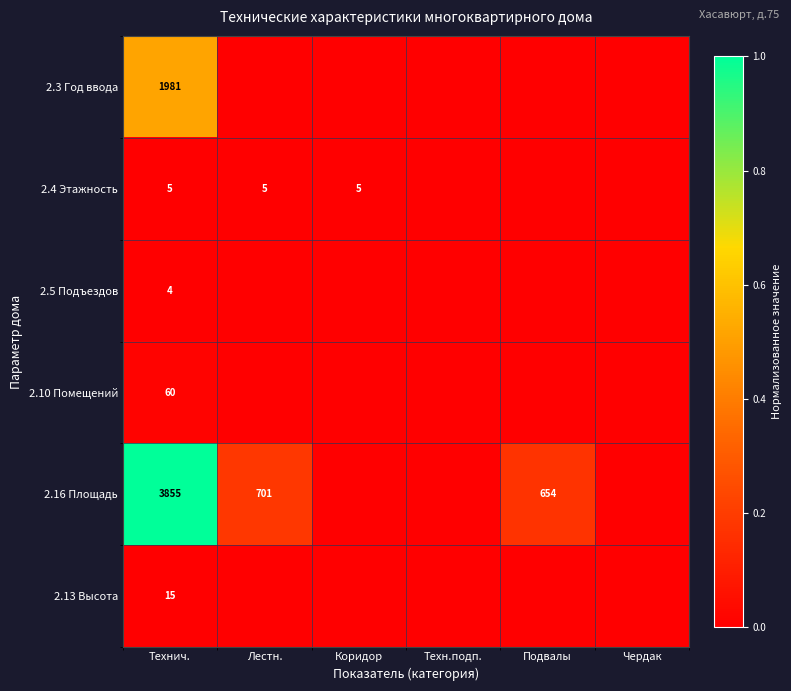

Which category has the highest value across all series?

Технич.